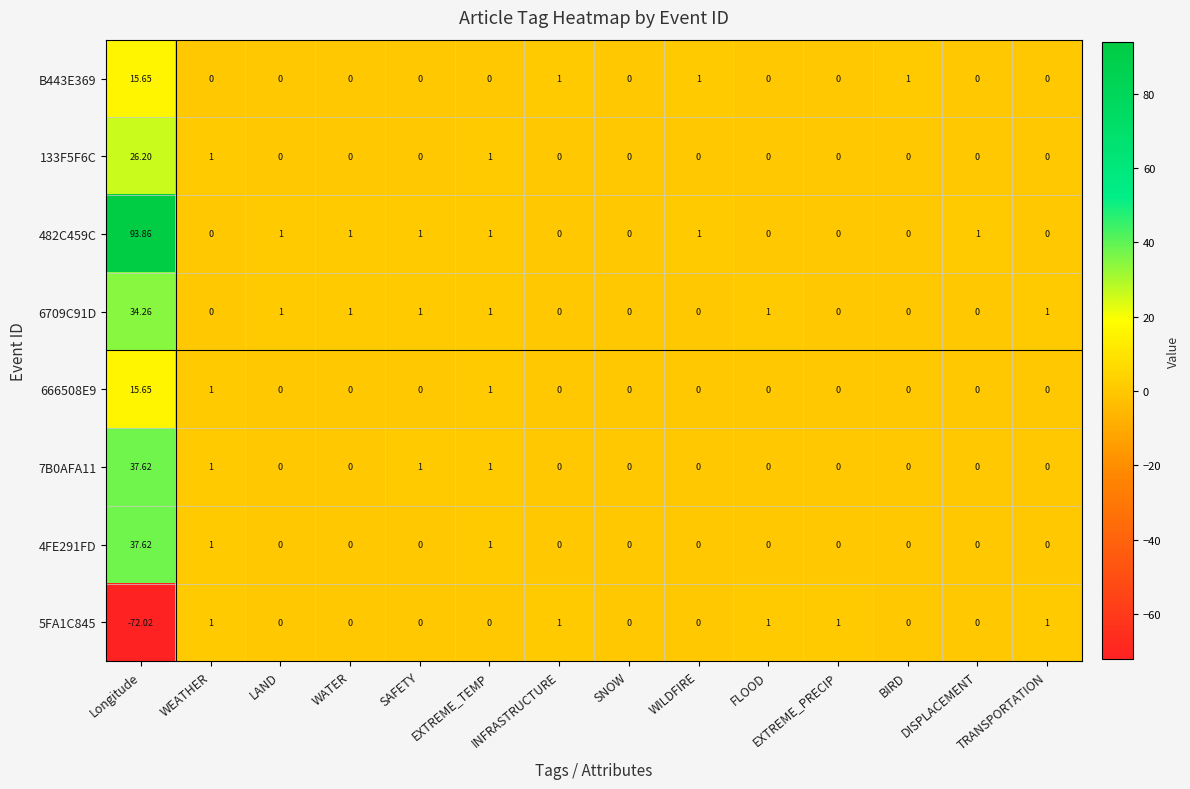

How many values in the 4FE291FD series exceed 0?

3